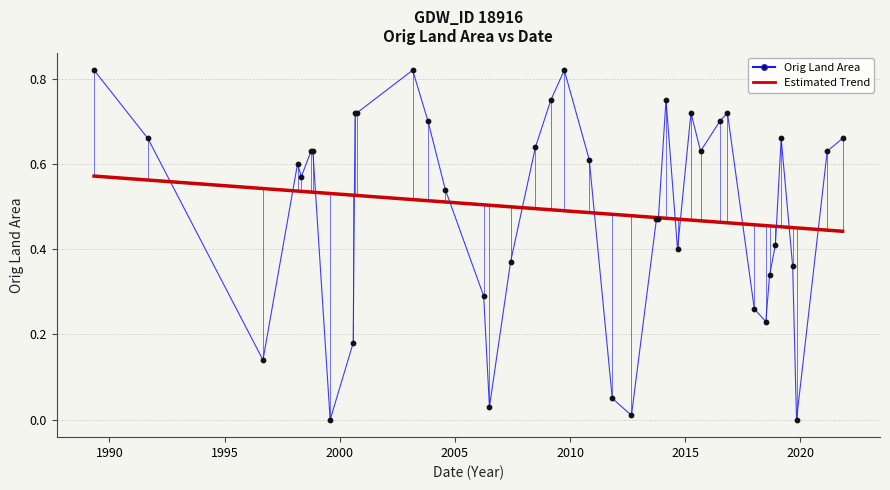

Which series has the largest range (max minus min)?

Orig Land Area